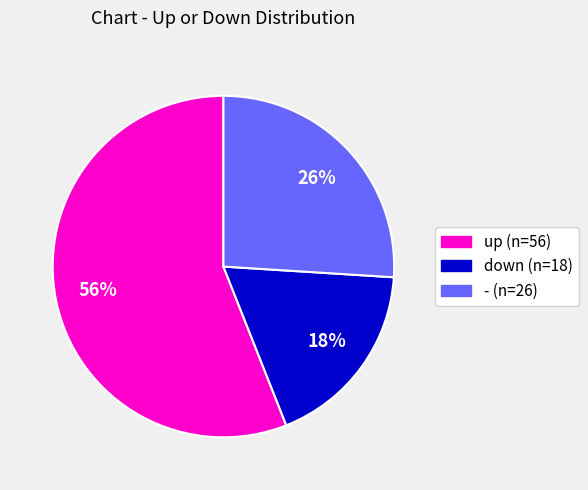

What percentage is the down slice, to the nearest percent?

18%